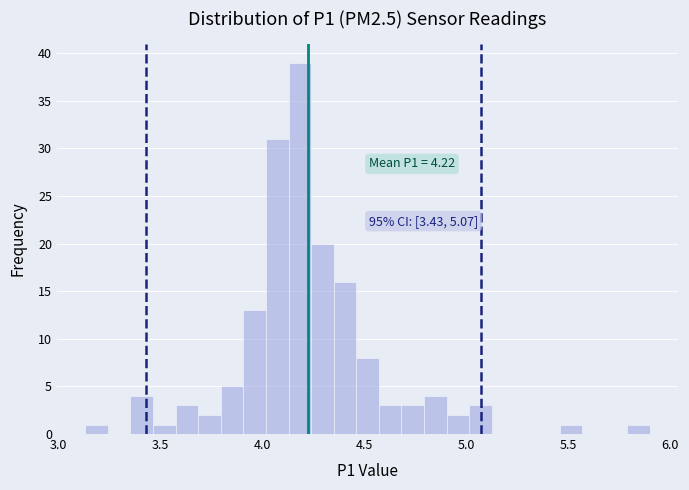

Around what value on the x-axis is the tallest bar? Give the approximate position of its centre, as read against the axis.

4.20